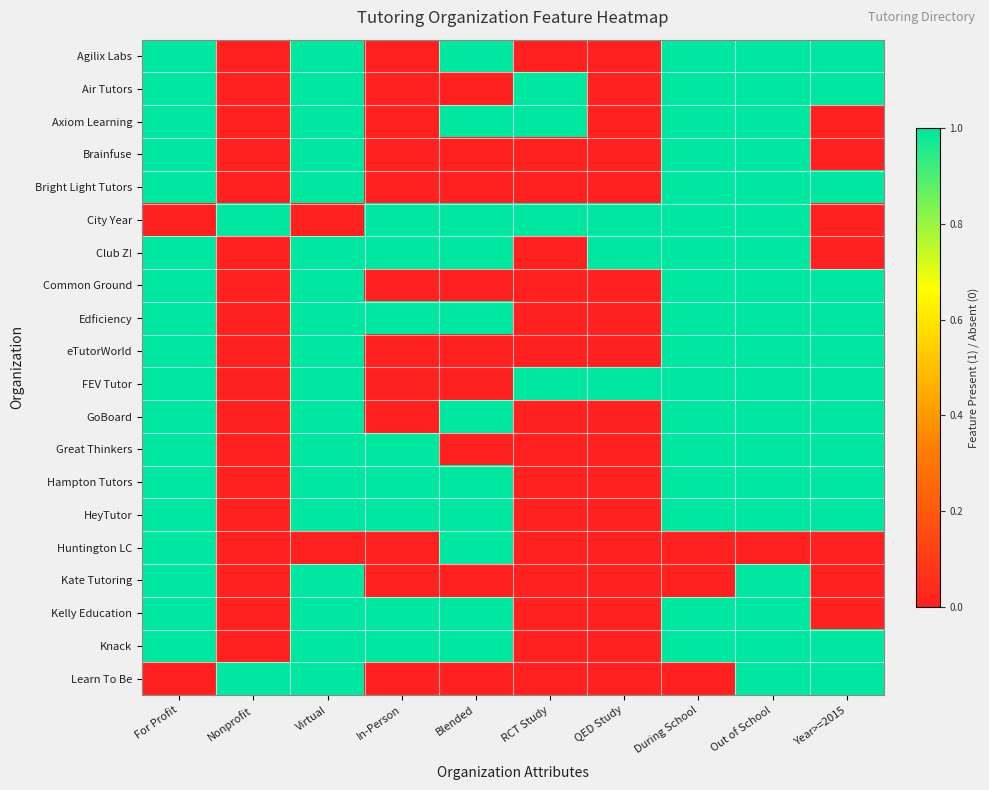

At which category does the chart reach its peak across all series?

For Profit